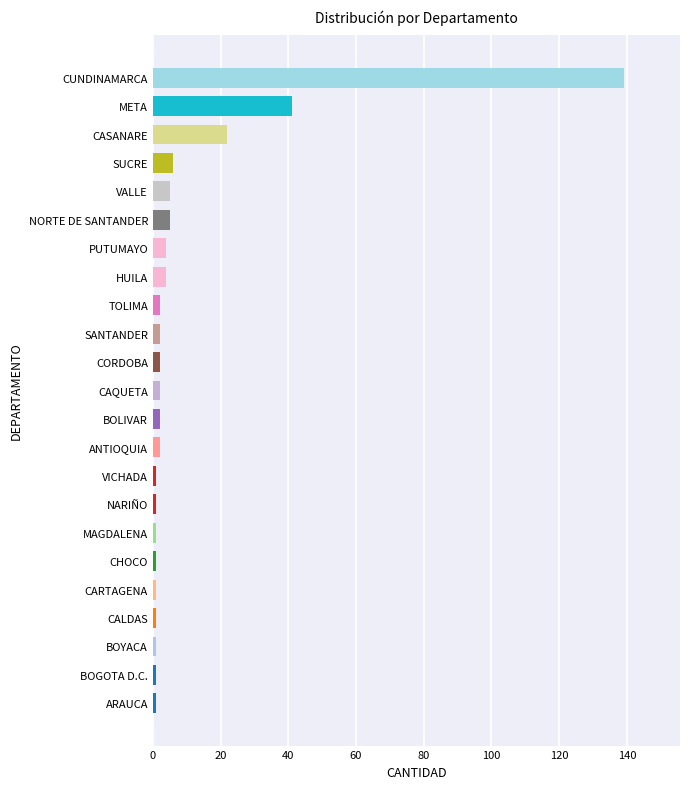

What is the change in value from META to CUNDINAMARCA?

+98